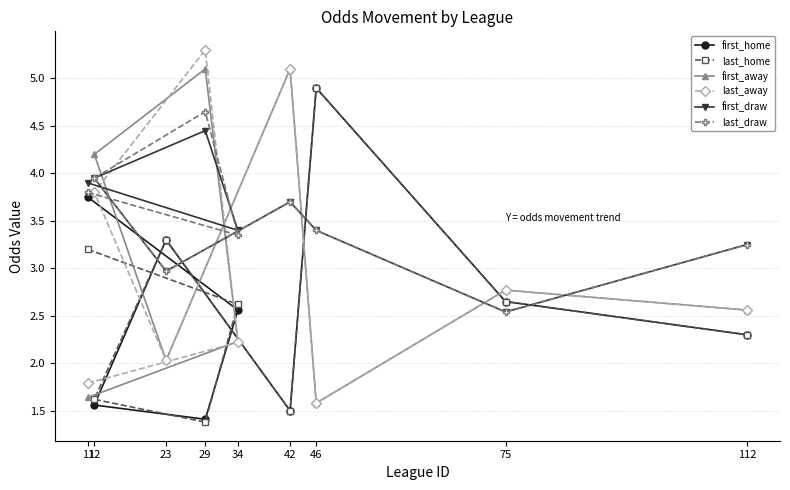

What is the spread (max minus min) of values at 34?

1.2